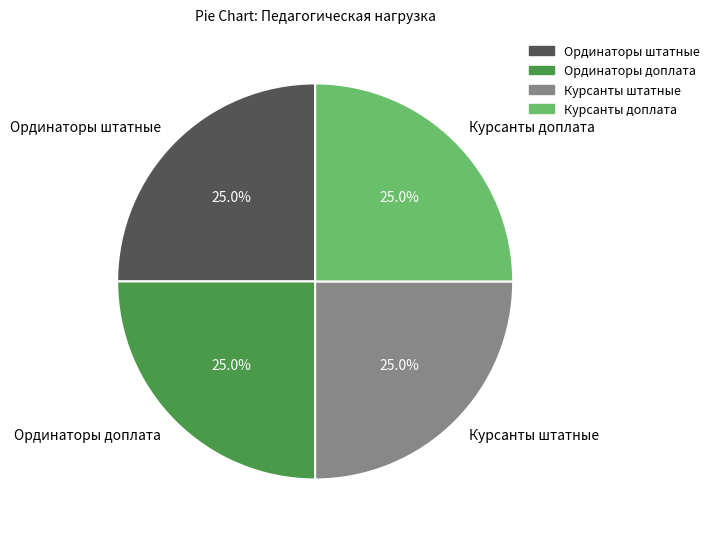

What portion of the pie excludes Курсанты доплата?

75.0%